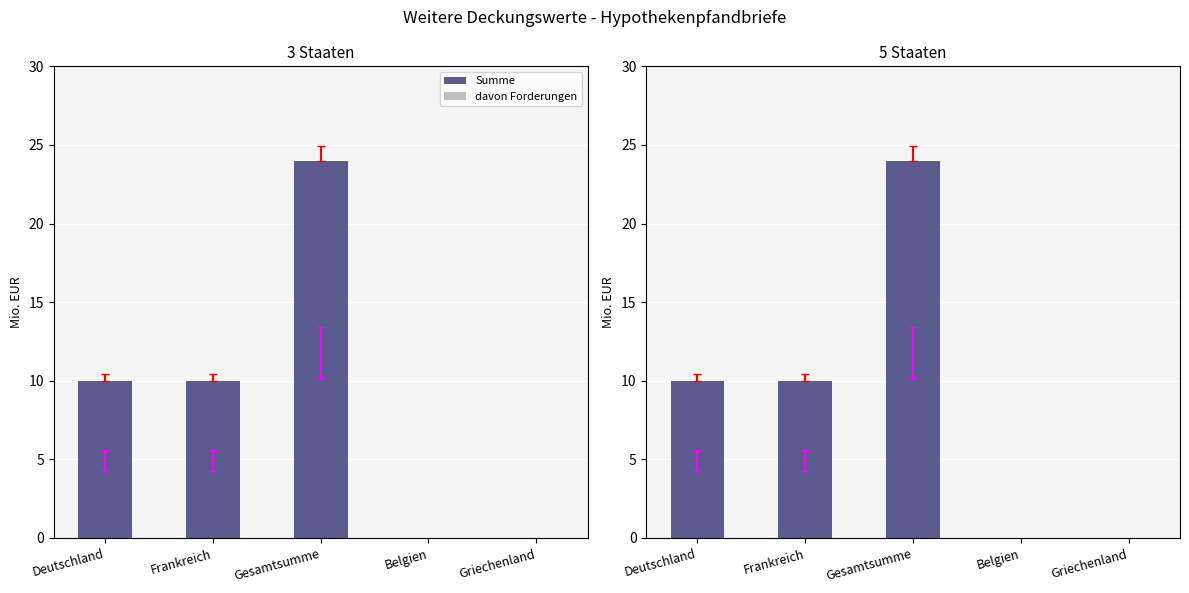

What is the difference between the second highest and second lowest values in the Summe series?

10